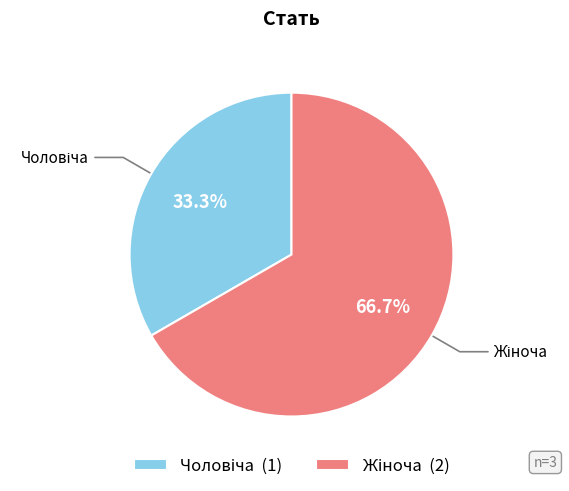

Is there a majority slice in this chart?

Yes